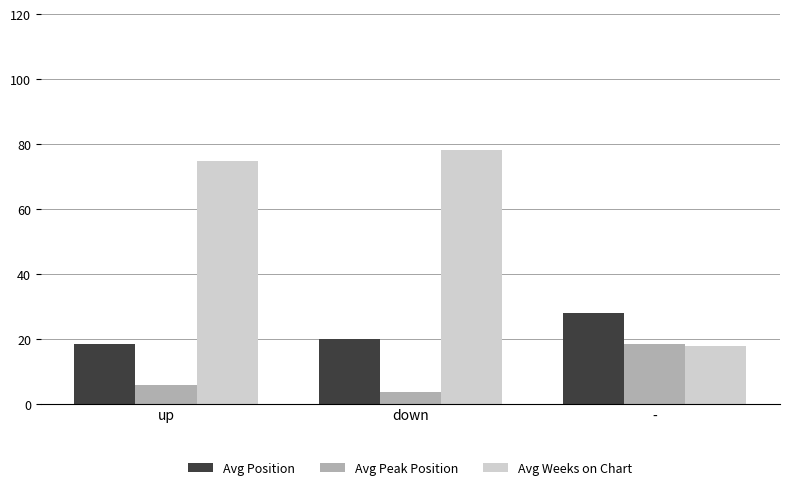

True or false: Avg Position has a value of 28.0 at -.

True